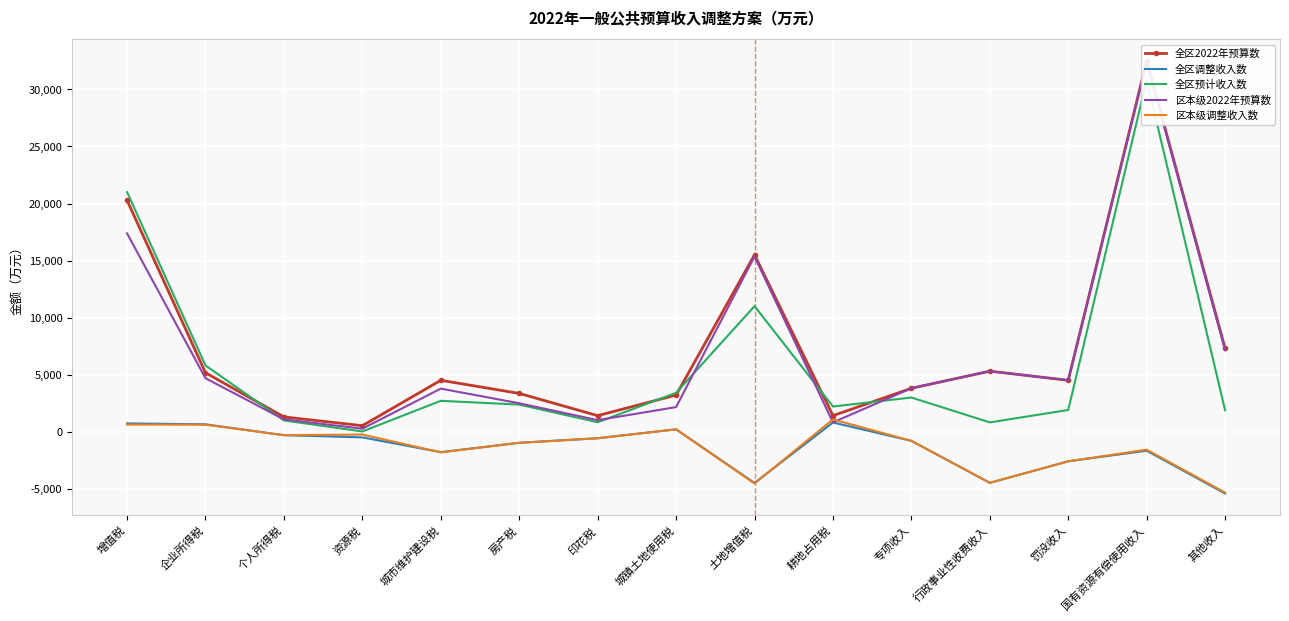

Which has a higher value, 专项收入 or 房产税?

专项收入